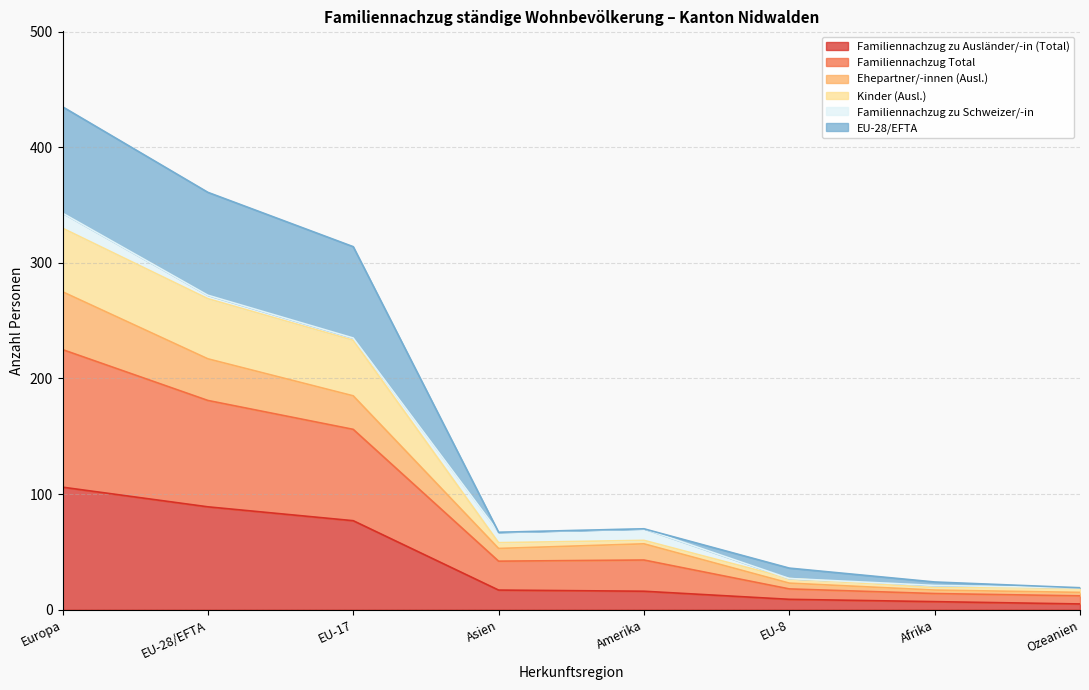

True or false: Ehepartner/-innen (Ausl.) and Familiennachzug zu Ausländer/-in (Total) intersect in this chart.

False